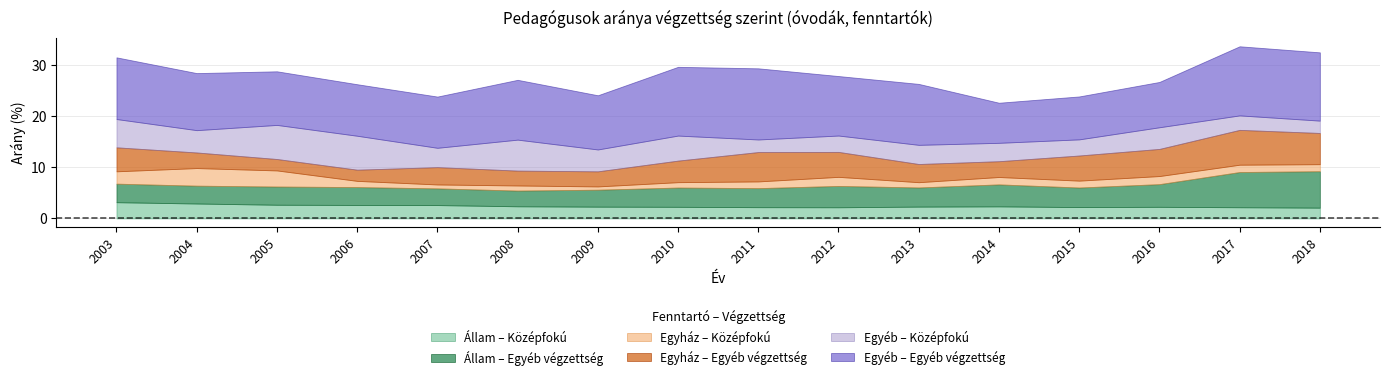

Where is Egyház – Egyéb végzettség nearest to the value 4?

2010